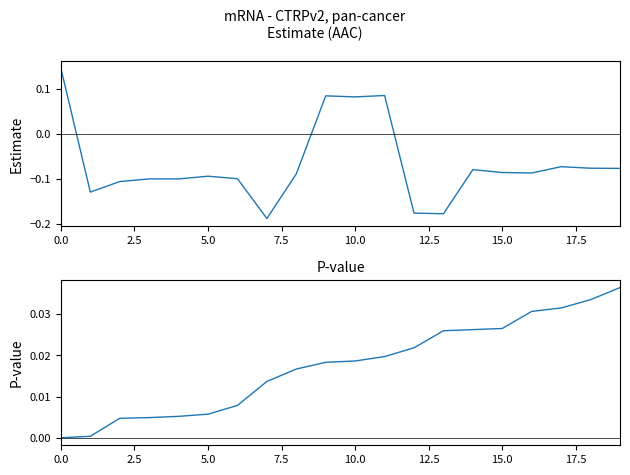

How many times do estimate and pvalue cross each other?

3